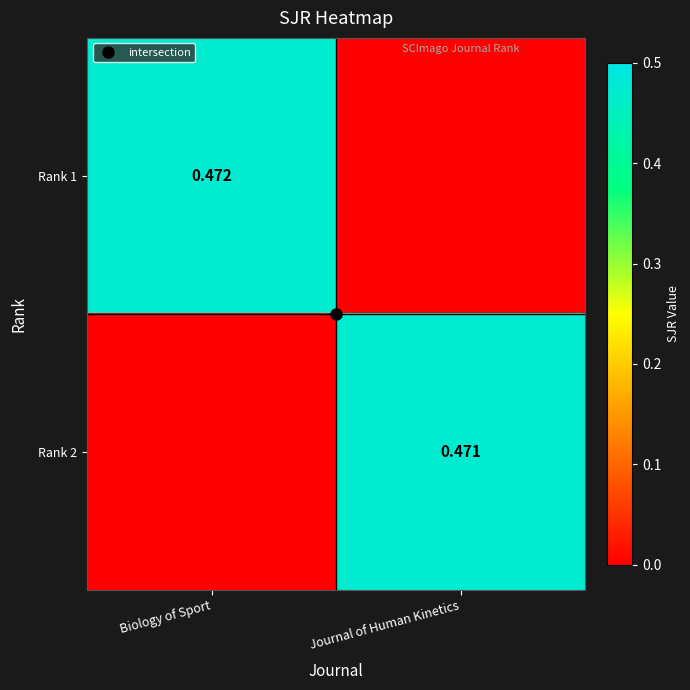

What is the greatest value displayed?

0.5